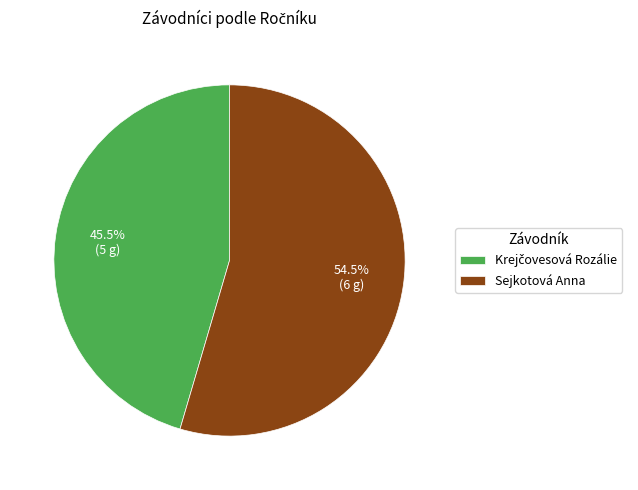

Does Sejkotová Anna account for over 50% of the chart?

Yes